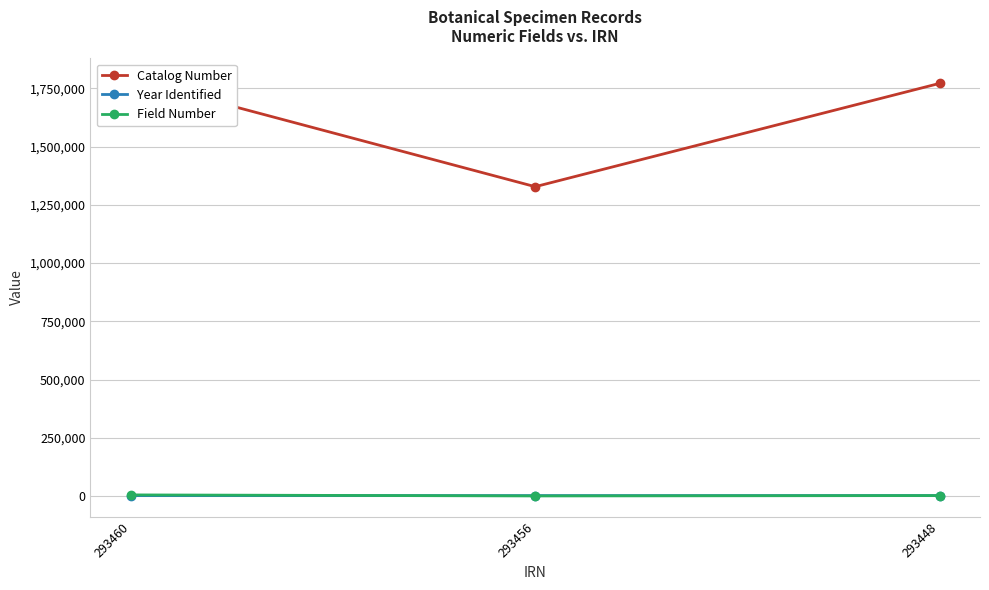

Read the Field Number value at 293448.

2126